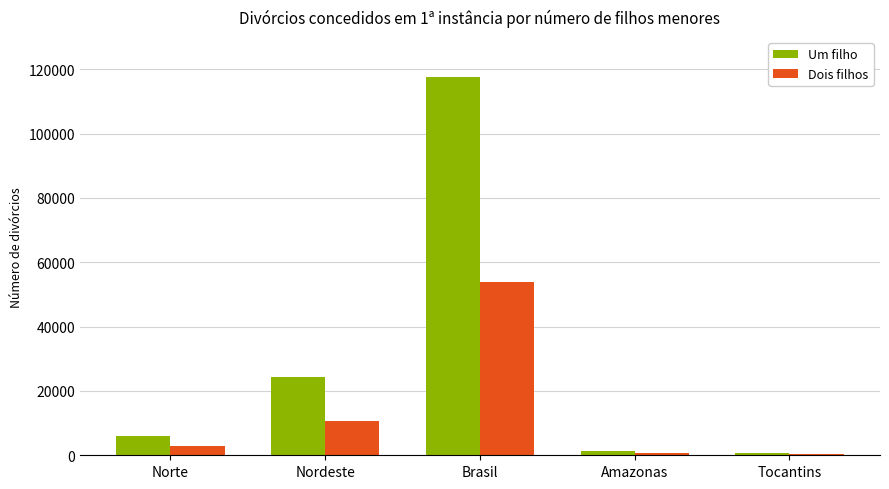

How many groups of bars are there?

5